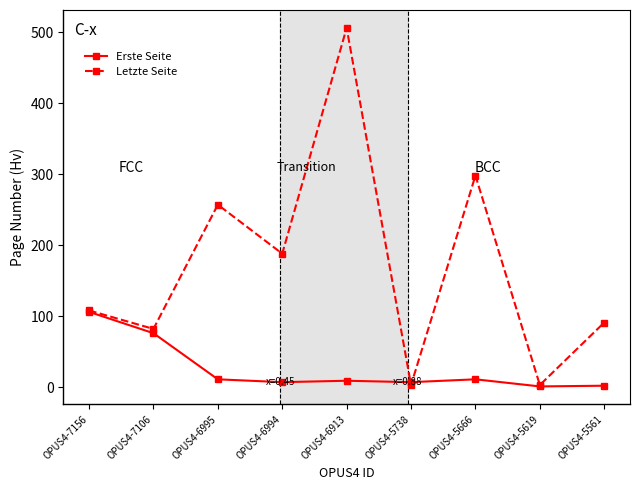

List the series in order of their overall mean, lowest first.

Erste Seite, Letzte Seite